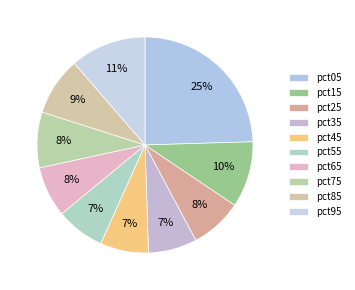

What percentage is NOT represented by pct25?

92.2%